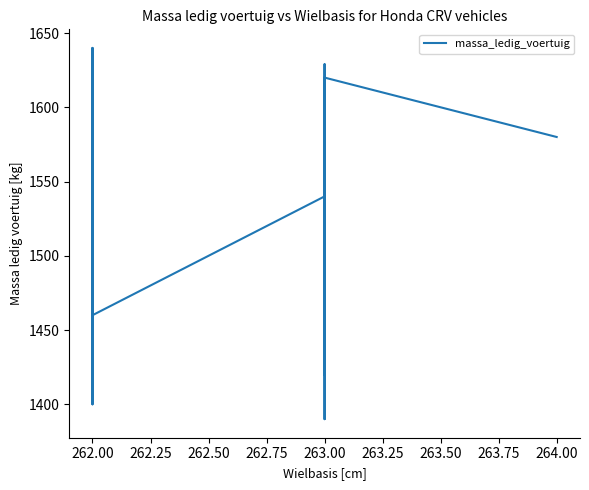

What is the label of the 35th point from the left?

263.00